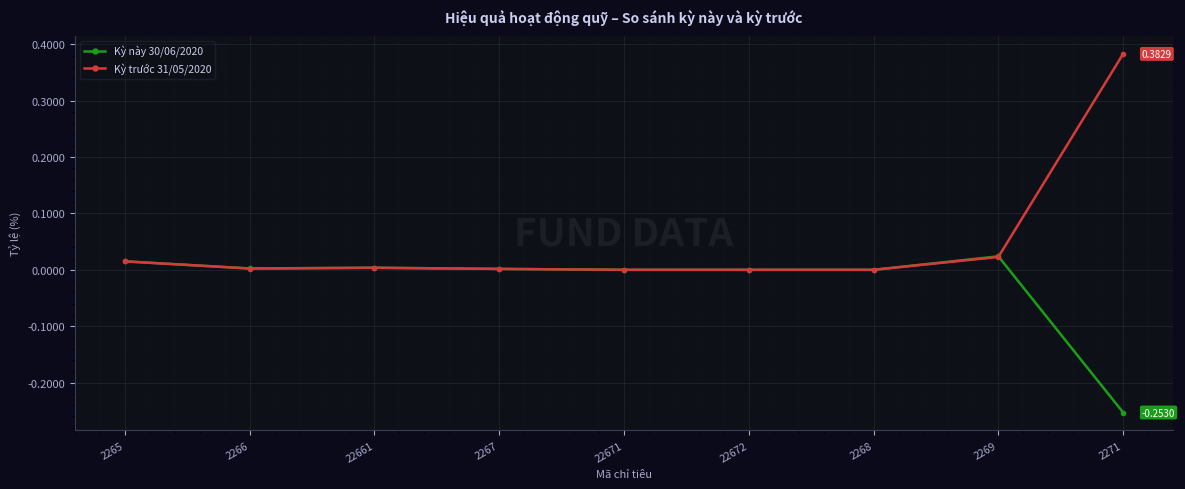

True or false: Kỳ này 30/06/2020 has more than 0 points higher than both neighbors.

True